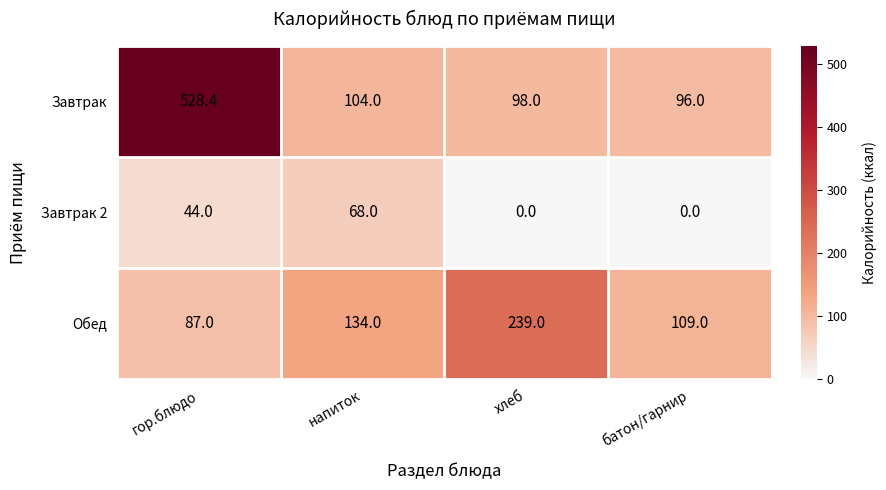

What is the greatest value displayed?

528.4